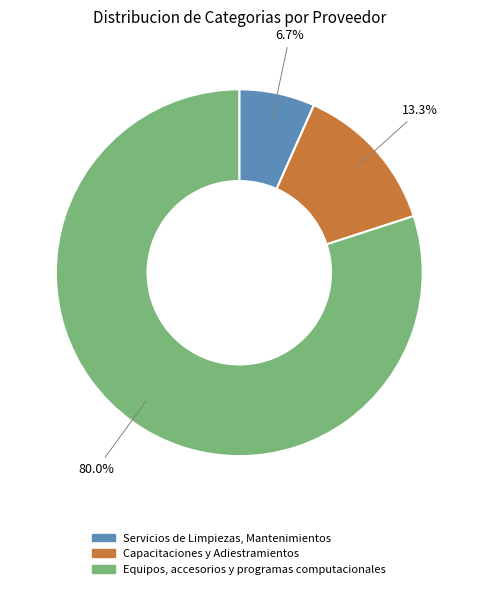

To the nearest percent, what portion does Equipos, accesorios y programas computacionales represent?

80%